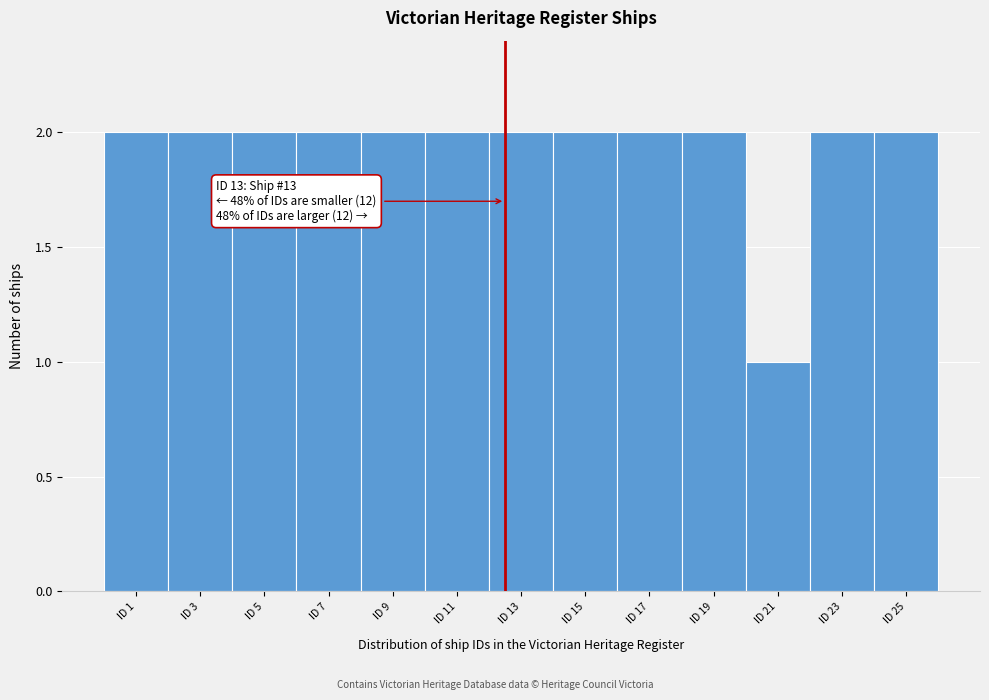

Reading right to left, extract all data points from this chart.

ID 25=2	ID 23=2	ID 21=1	ID 19=2	ID 17=2	ID 15=2	ID 13=2	ID 11=2	ID 9=2	ID 7=2	ID 5=2	ID 3=2	ID 1=2